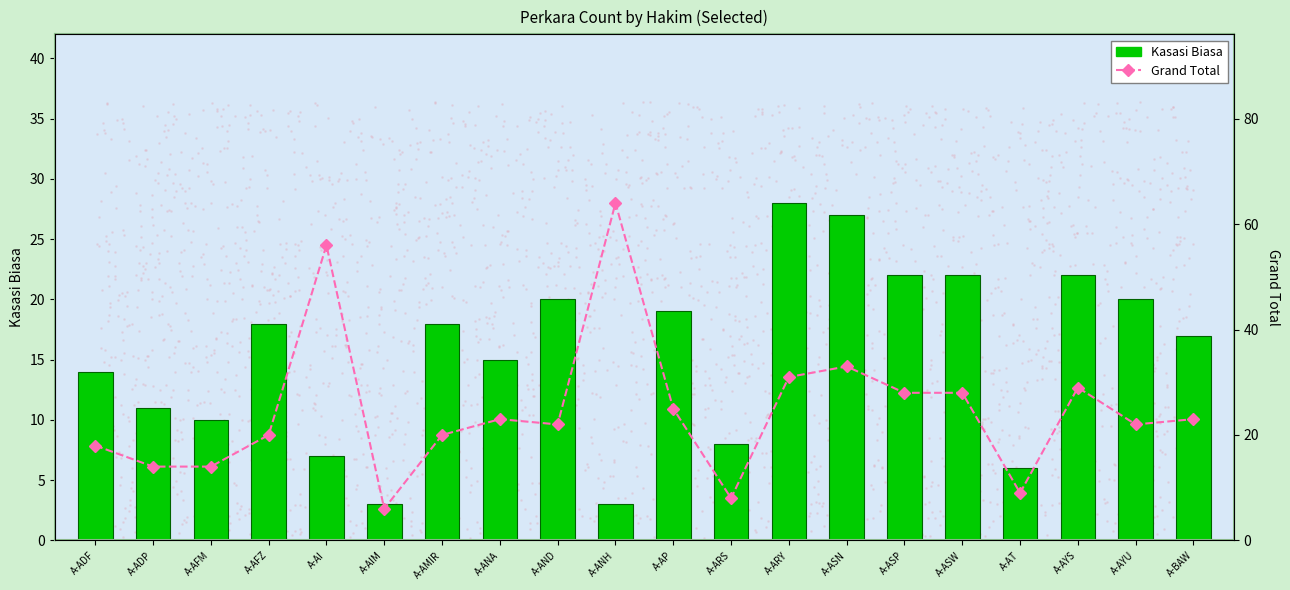

Is the value of Grand Total at A-BAW greater than the value of Kasasi Biasa at A-ANH?

Yes